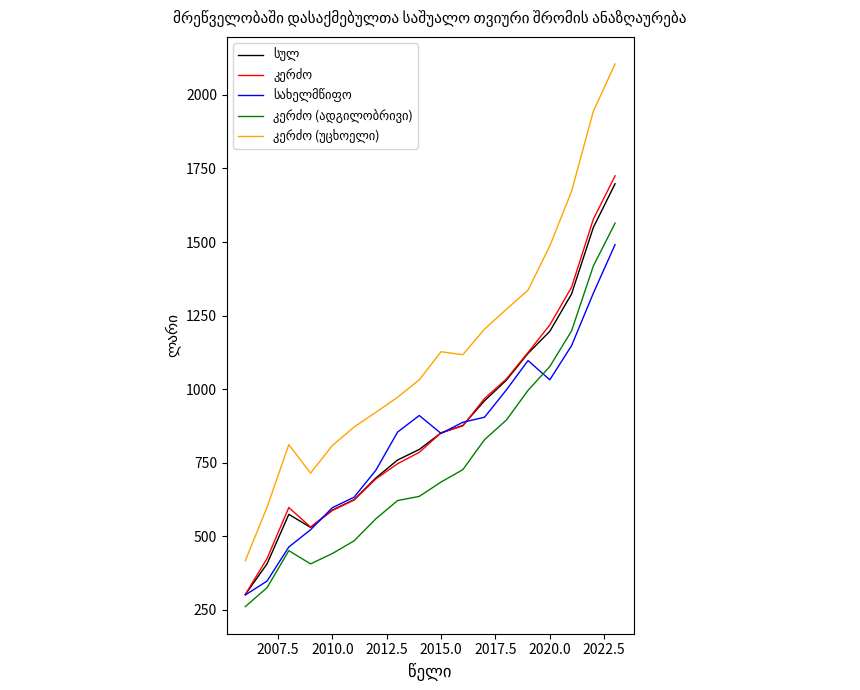

What is the greatest value displayed?

2105.2